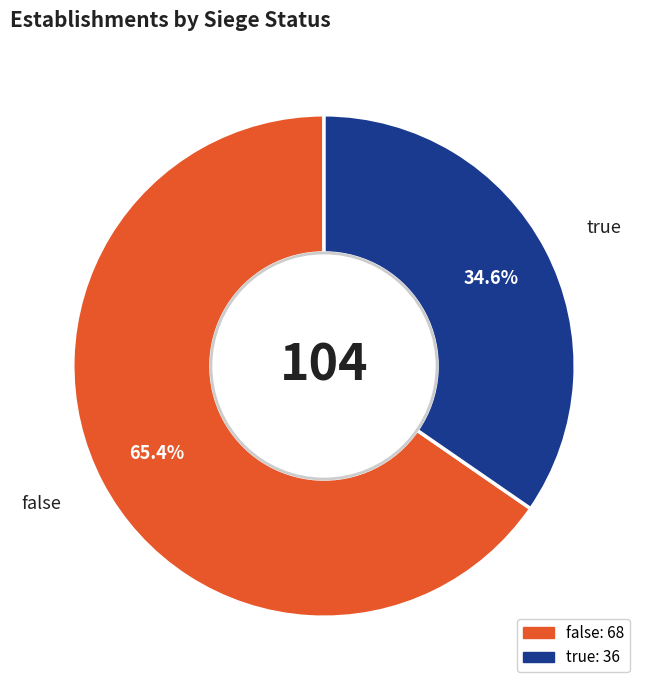

Count the number of slices in the pie.

2